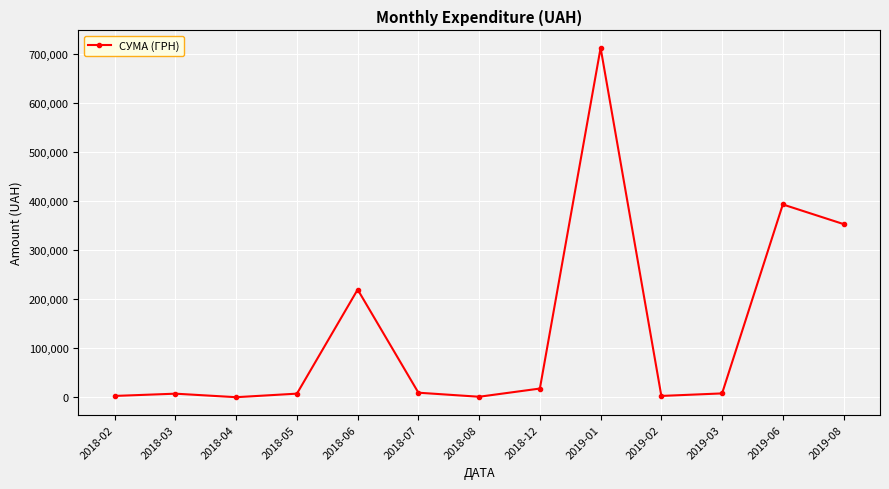

What is the difference between the values at 2018-12 and 2019-01?

695097.4